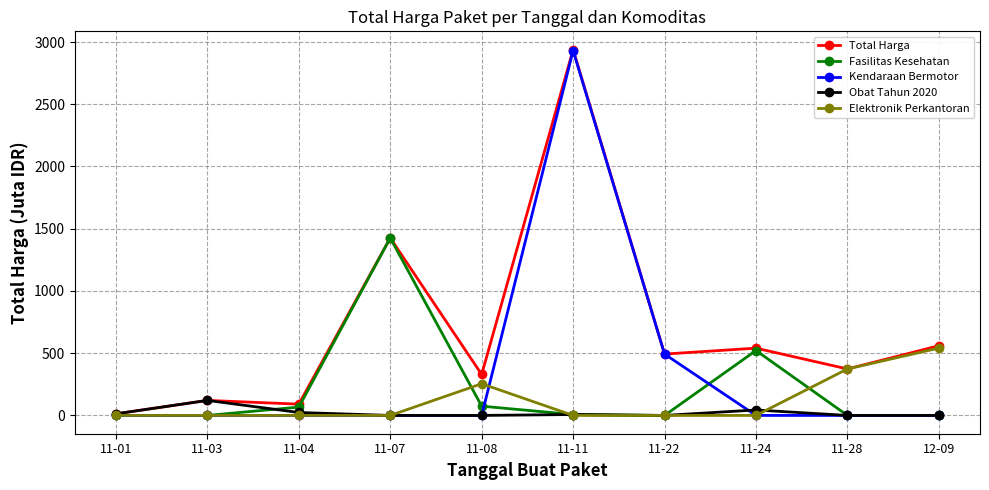

True or false: Fasilitas Kesehatan has more than 2 interior local peaks.

False